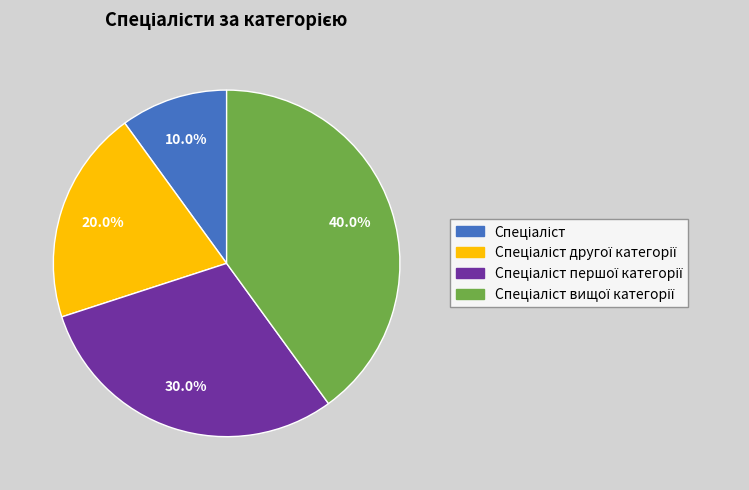

How many slices are in this pie chart?

4